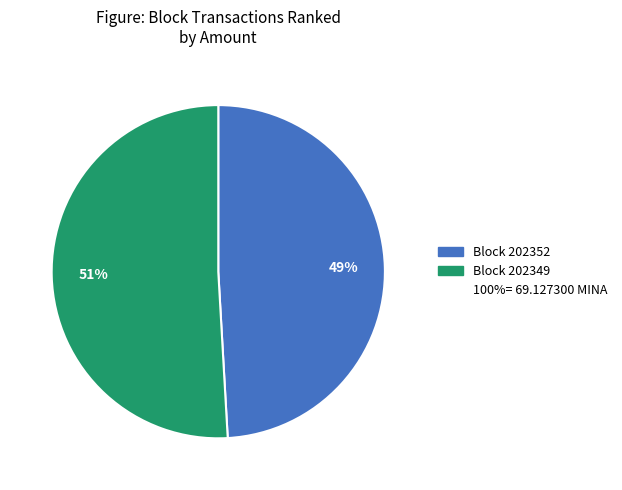

To the nearest percent, what is the average slice percentage?

50%